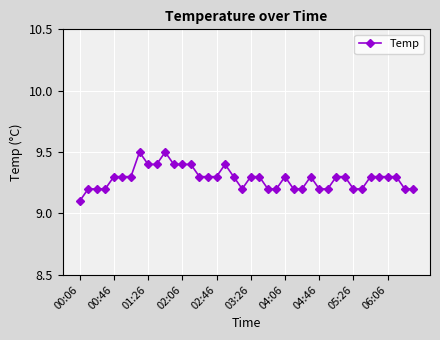

True or false: the data has more than 2 interior local peaks.

True